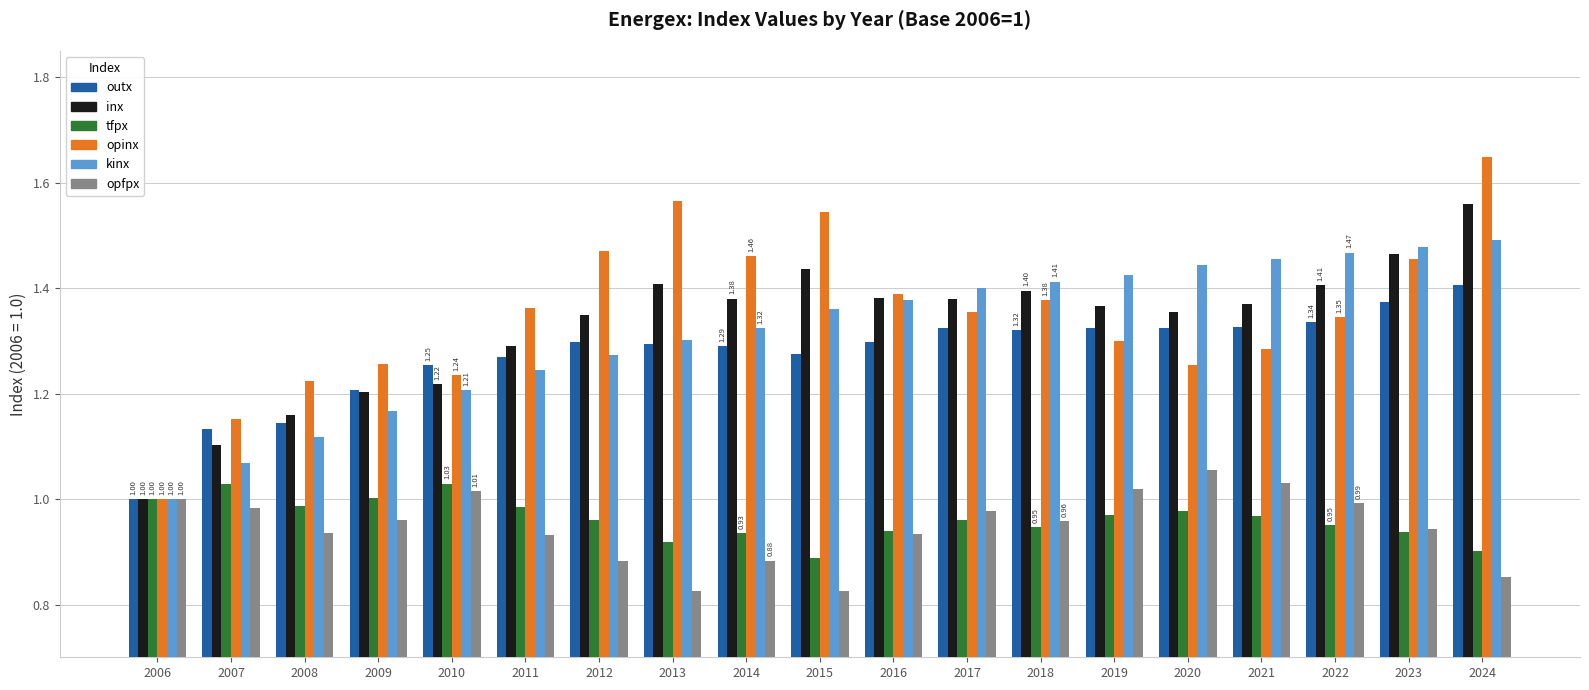

Rank the categories by kinx value from highest to lowest.

2024, 2023, 2022, 2021, 2020, 2019, 2018, 2017, 2016, 2015, 2014, 2013, 2012, 2011, 2010, 2009, 2008, 2007, 2006